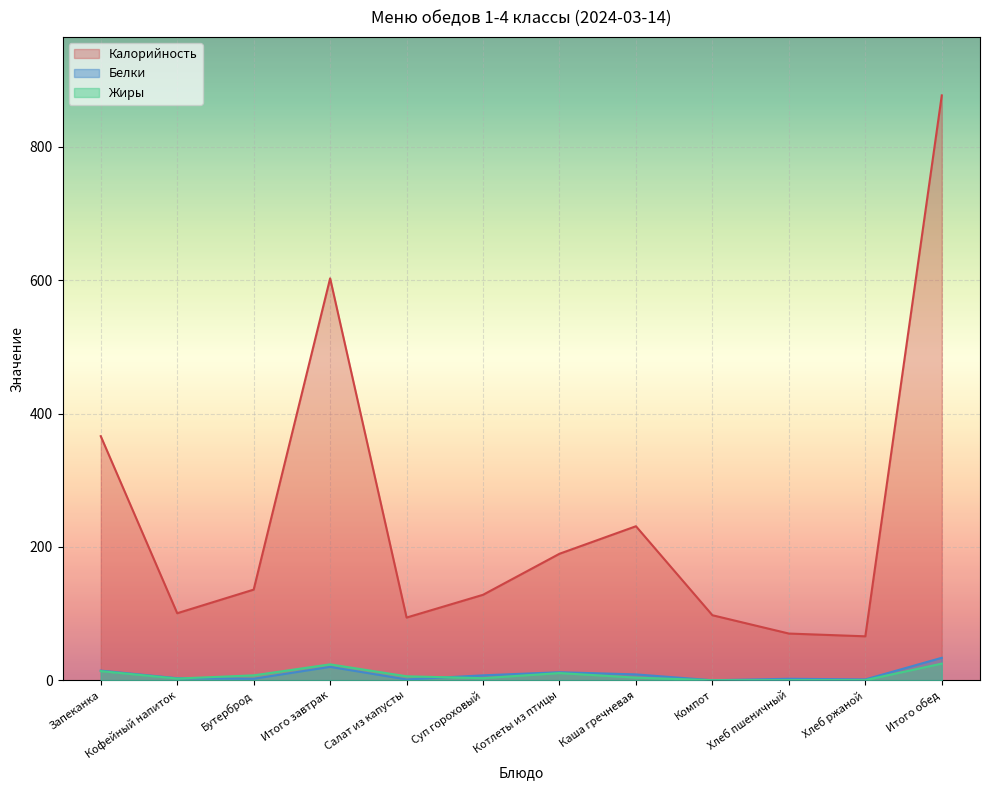

What is the lowest value of the Белки series?

0.2